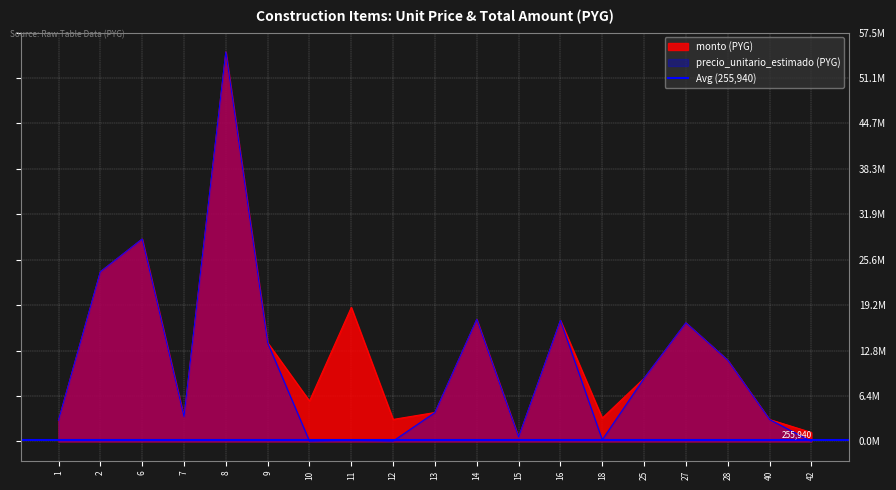

How many interior local peaks does the precio_unitario_estimado series have?

6